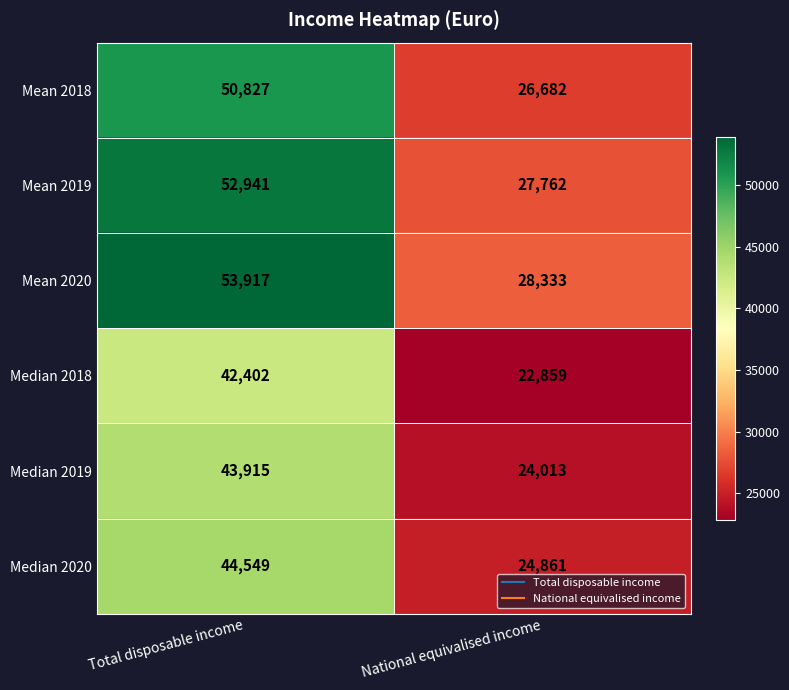

Reading left to right, transcribe all the data shown in this chart.

Mean 2018: Total disposable income=50827	National equivalised income=26682
Mean 2019: Total disposable income=52941	National equivalised income=27762
Mean 2020: Total disposable income=53917	National equivalised income=28333
Median 2018: Total disposable income=42402	National equivalised income=22859
Median 2019: Total disposable income=43915	National equivalised income=24013
Median 2020: Total disposable income=44549	National equivalised income=24861